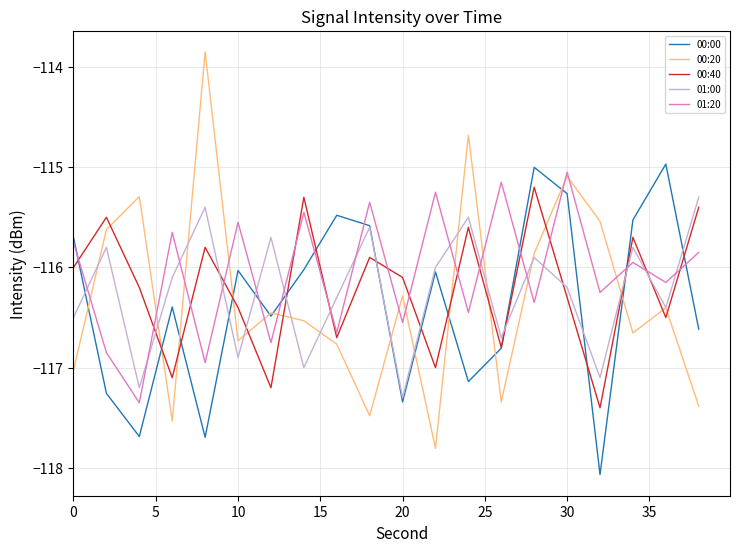

Which series has the widest spread of values?

00:20